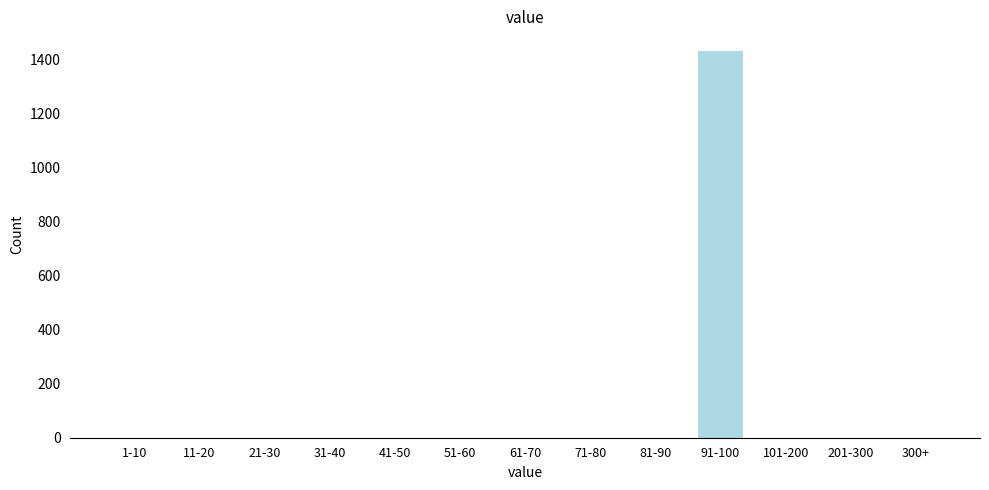

Reading left to right, transcribe all the data shown in this chart.

1-10=0	11-20=0	21-30=0	31-40=0	41-50=0	51-60=0	61-70=0	71-80=0	81-90=0	91-100=1434	101-200=0	201-300=0	300+=0